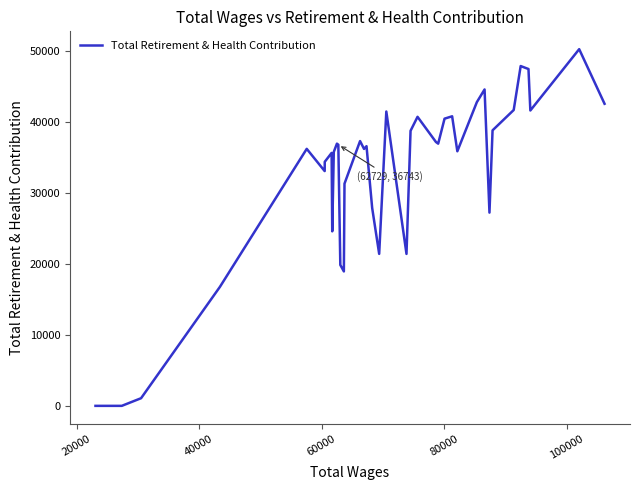

What is the maximum value shown in the chart?

50191